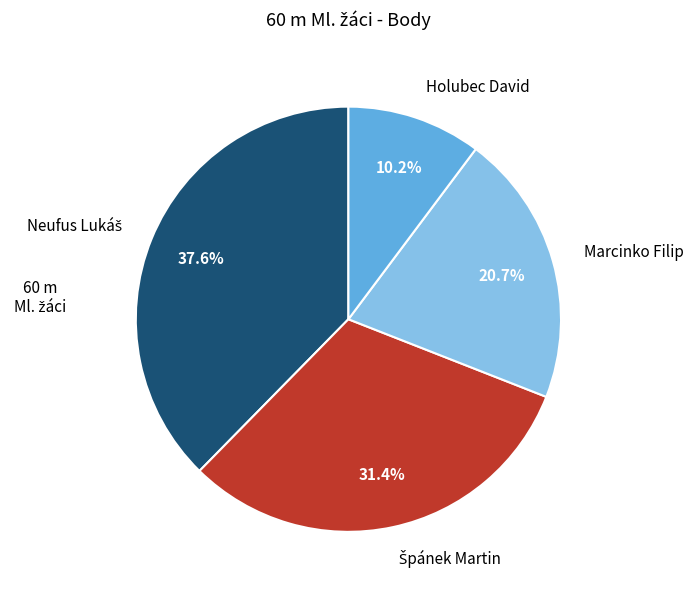

Does any single category account for the majority?

No